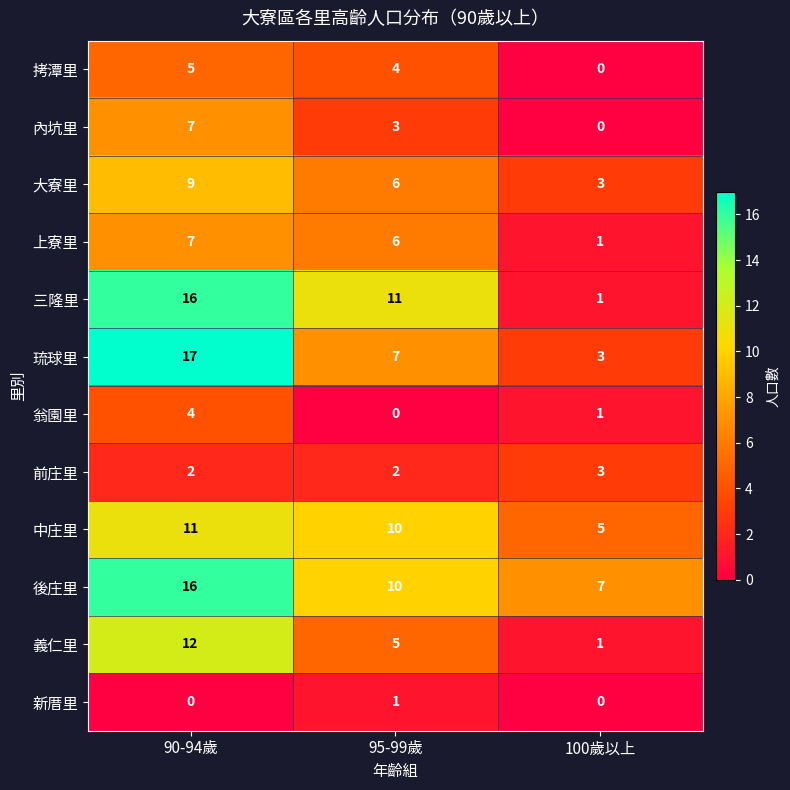

How many 中庄里 values are between 5 and 11?

3